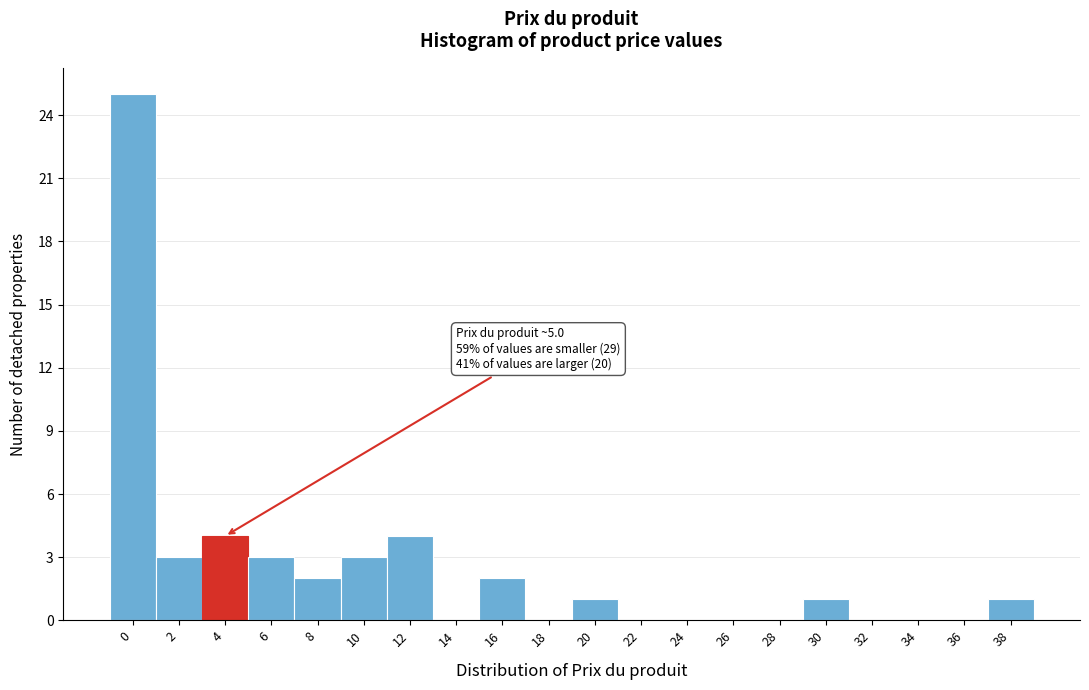

Reading right to left, extract all data points from this chart.

38=1	36=0	34=0	32=0	30=1	28=0	26=0	24=0	22=0	20=1	18=0	16=2	14=0	12=4	10=3	8=2	6=3	4=4	2=3	0=25